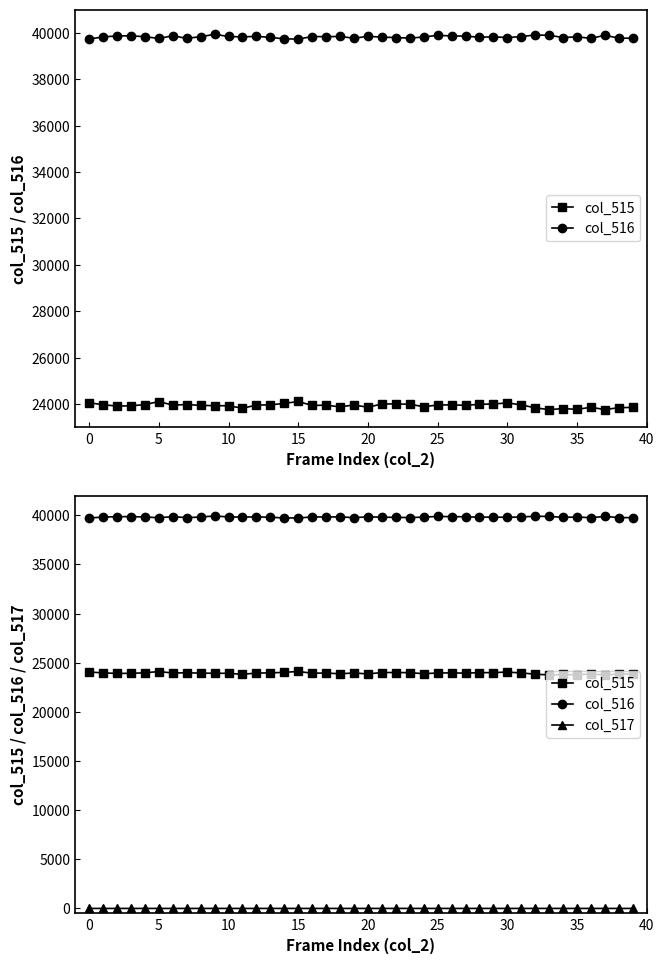

The value of col_515 at 38 is 23844. True or false?

True